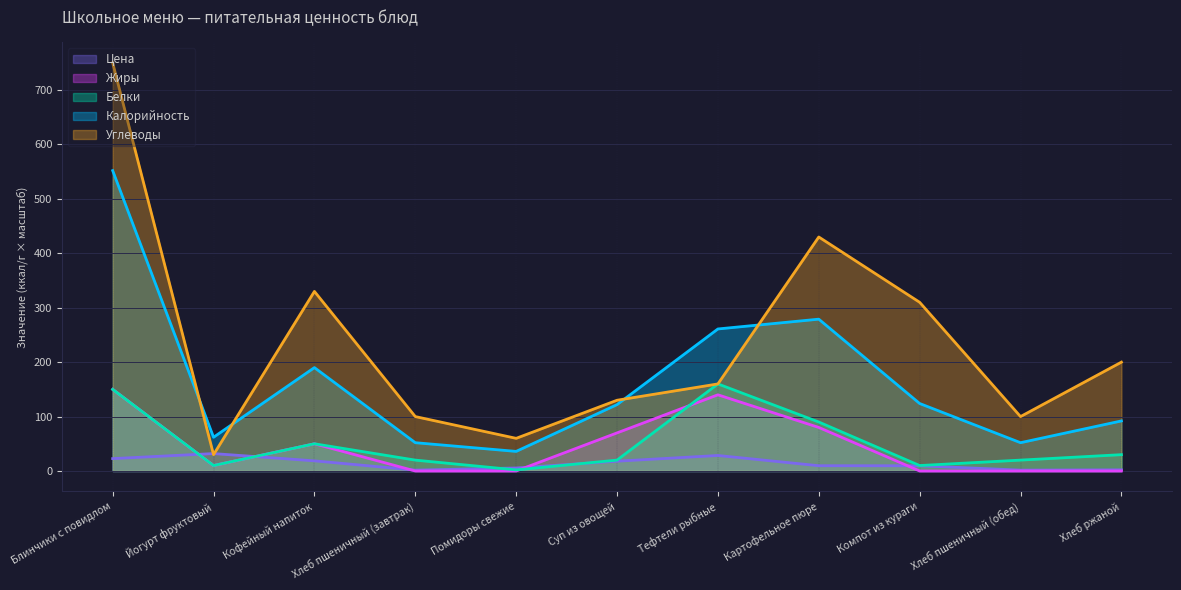

Which category has the lowest value across all series?

Хлеб пшеничный (завтрак)